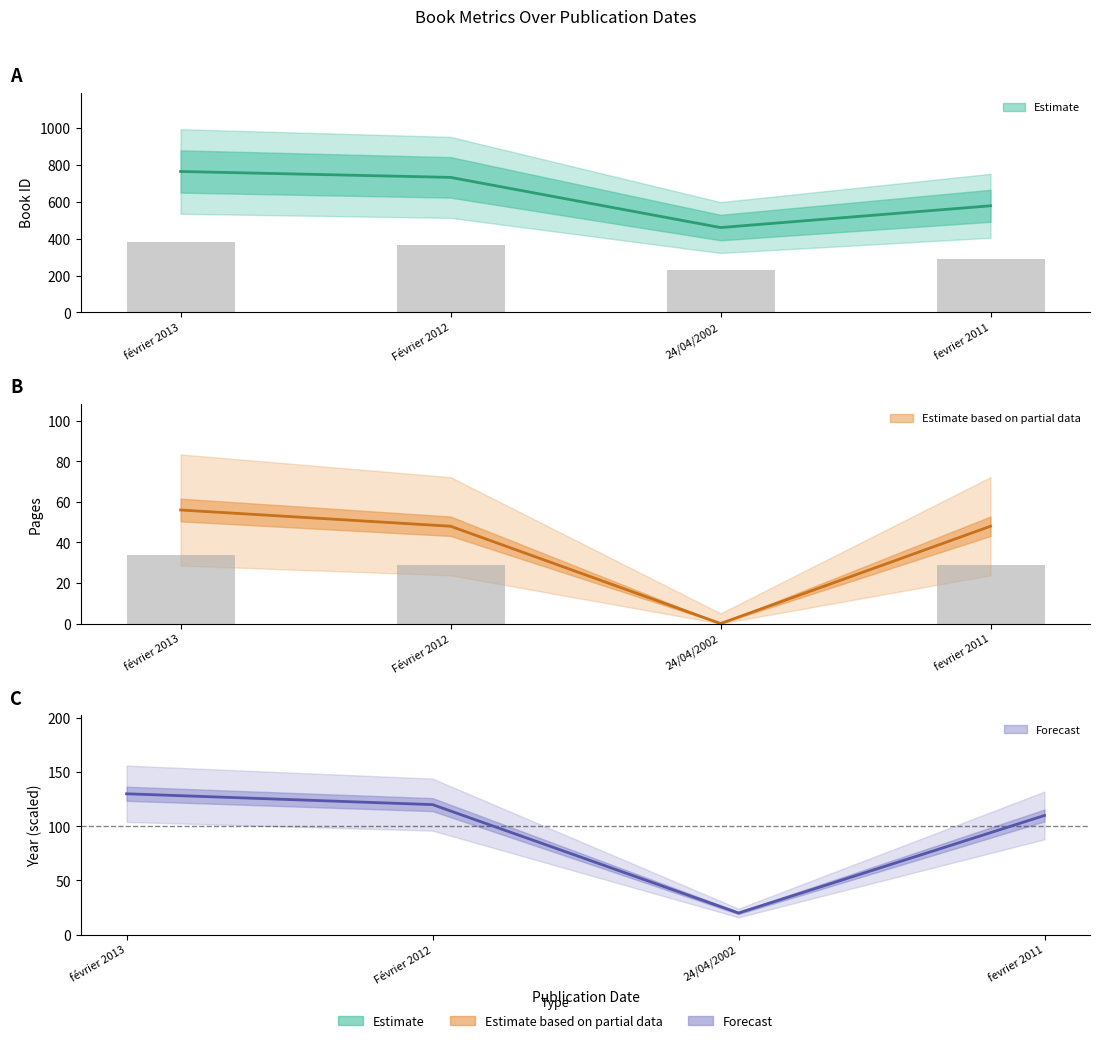

Which has a higher value, 24/04/2002 or Février 2012?

Février 2012